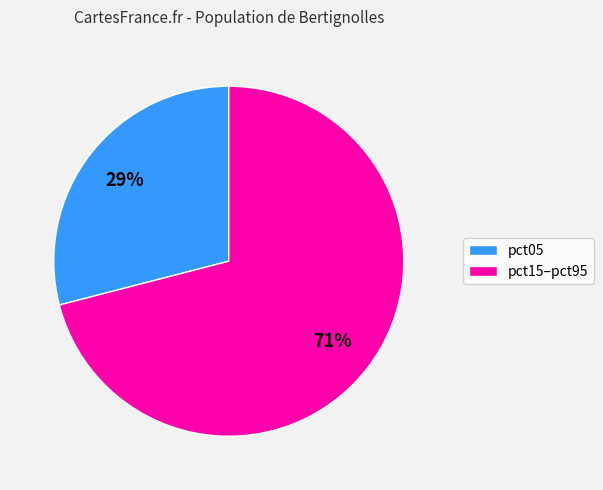

What percentage is the pct15–pct95 slice, to the nearest percent?

71%